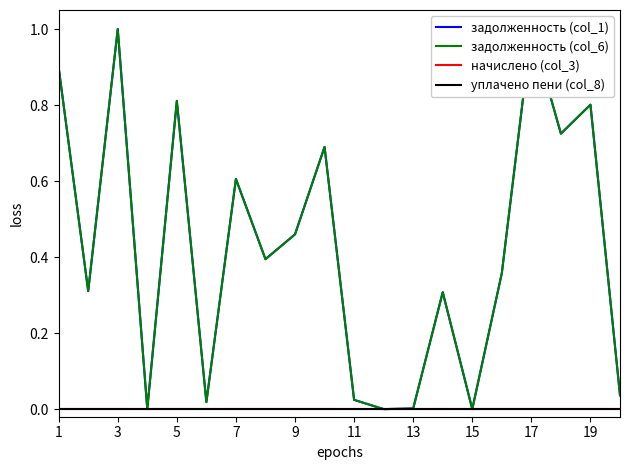

True or false: начислено (col_3) has more than 1 interior local peaks.

False